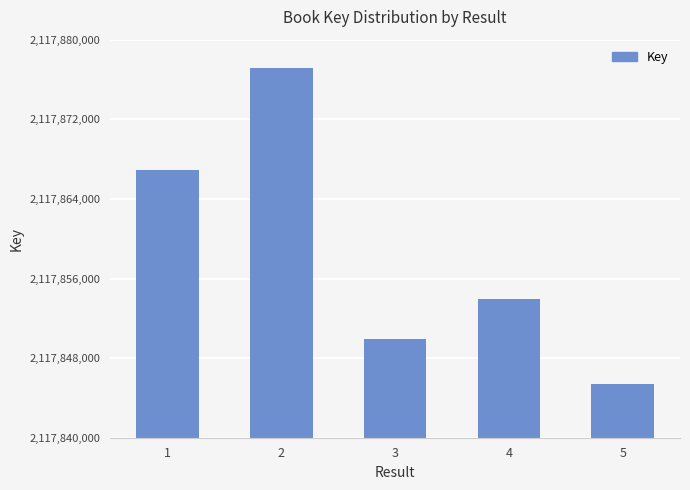

What is the sum of all values?

10589293323